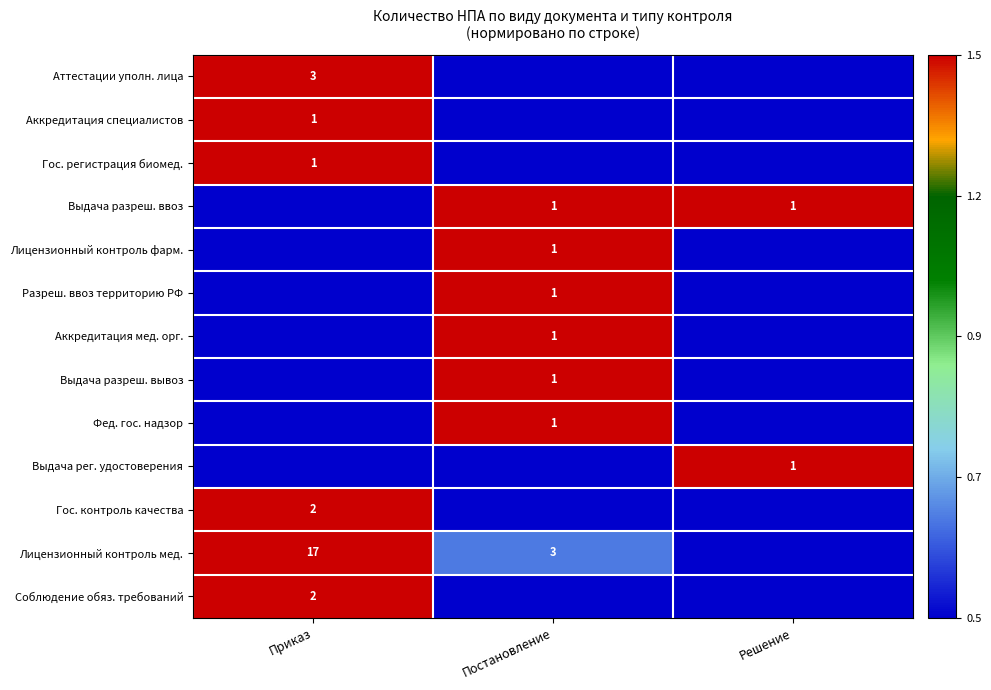

Is the value of Выдача рег. удостоверения at Решение greater than the value of Соблюдение обяз. требований at Приказ?

No